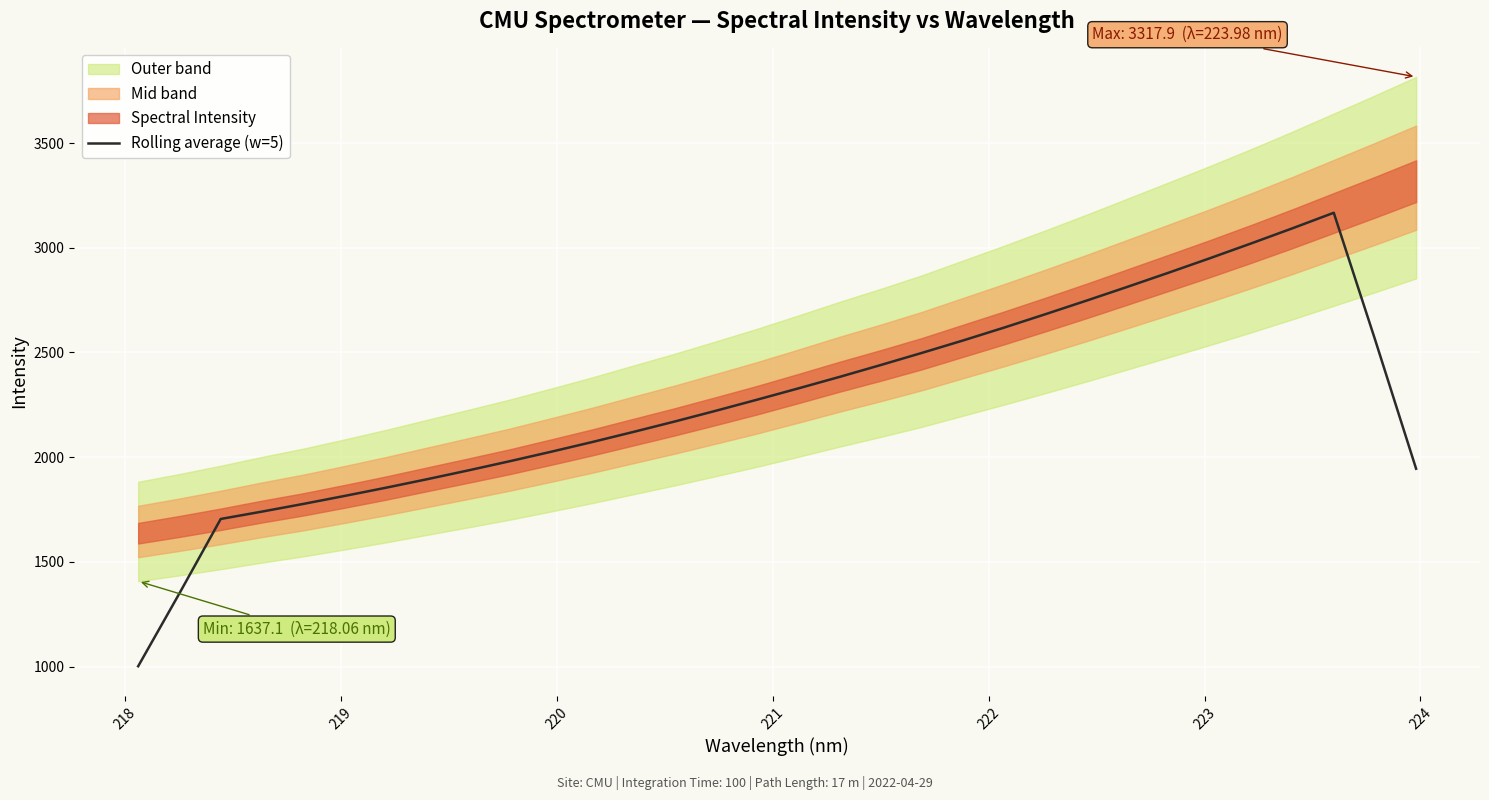

How many lines are shown in the chart?

1